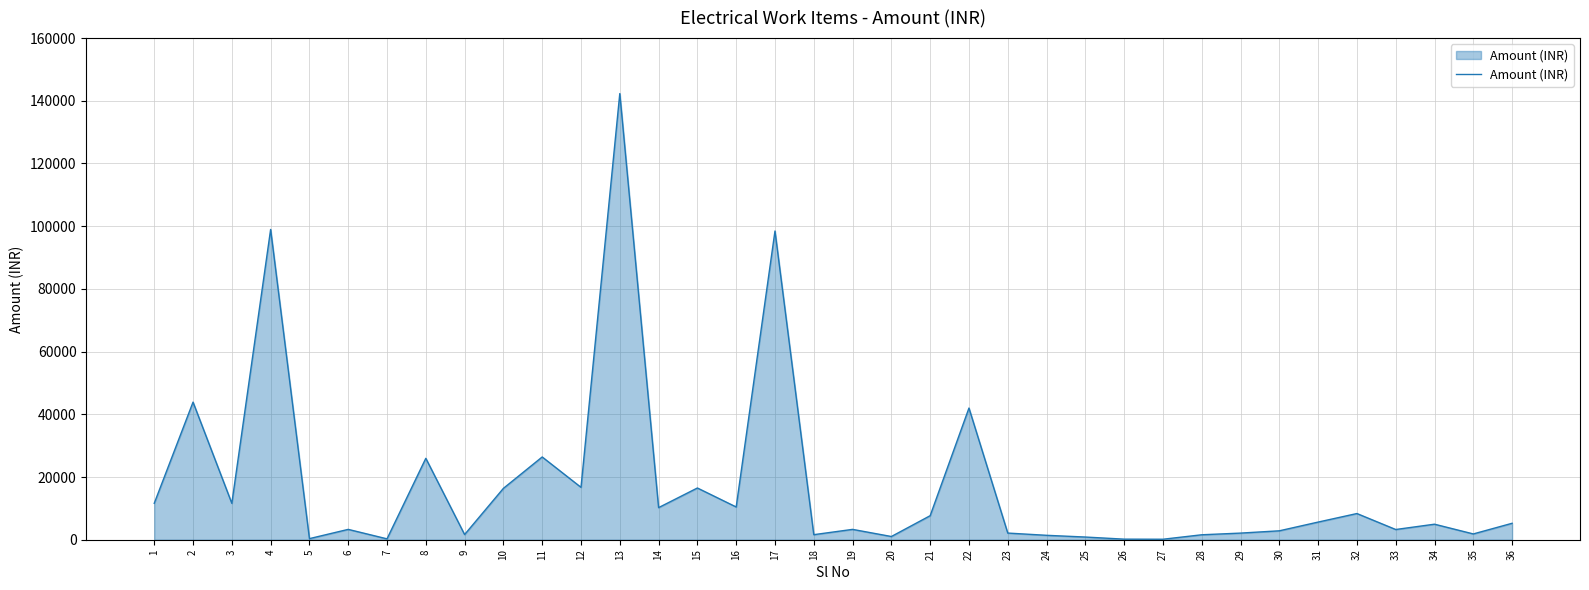

True or false: the data shows 10444.8 at 16.

True